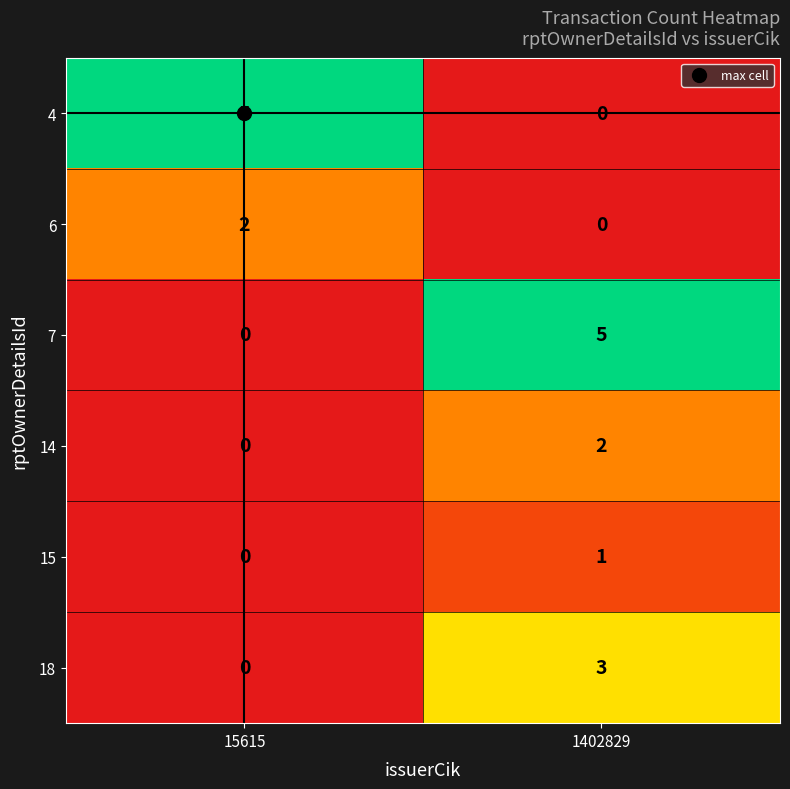

What is the difference between the maximum and minimum values in the 4 series?

5